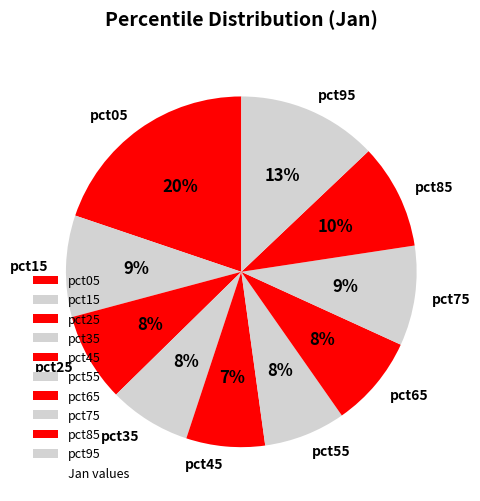

Is the sum of pct65 and pct05 greater than half?

No